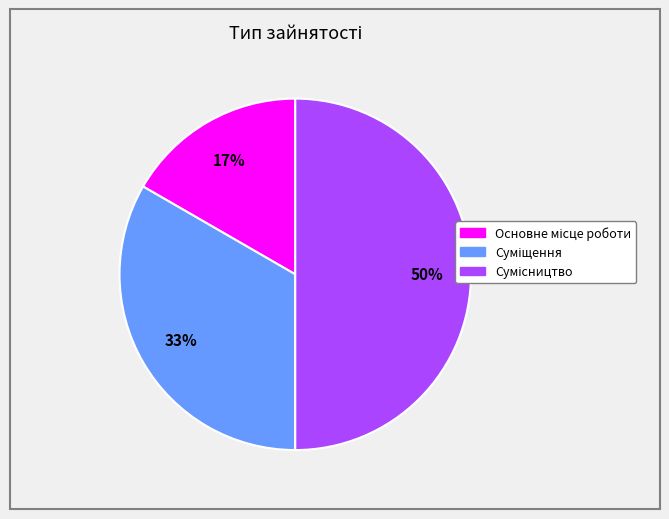

To the nearest percent, what is the average slice percentage?

33%